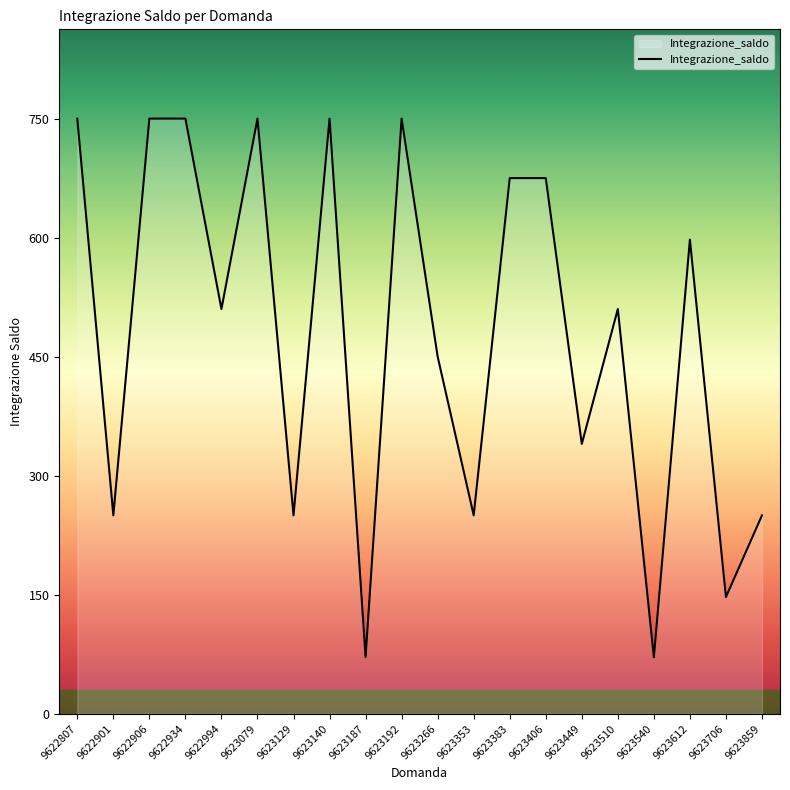

What is the difference between the values at 9623449 and 9623540?

268.8